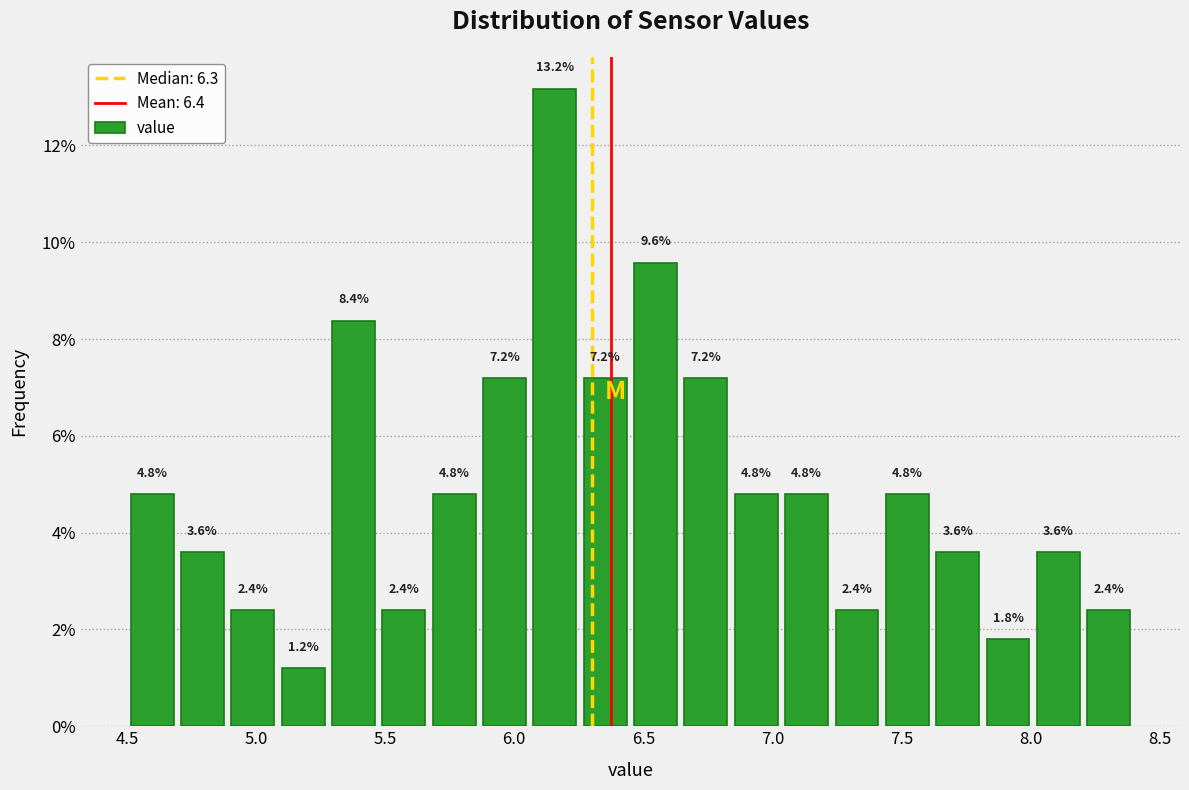

Read against the x-axis, roughly where is the centre of the tallest bar?

6.15